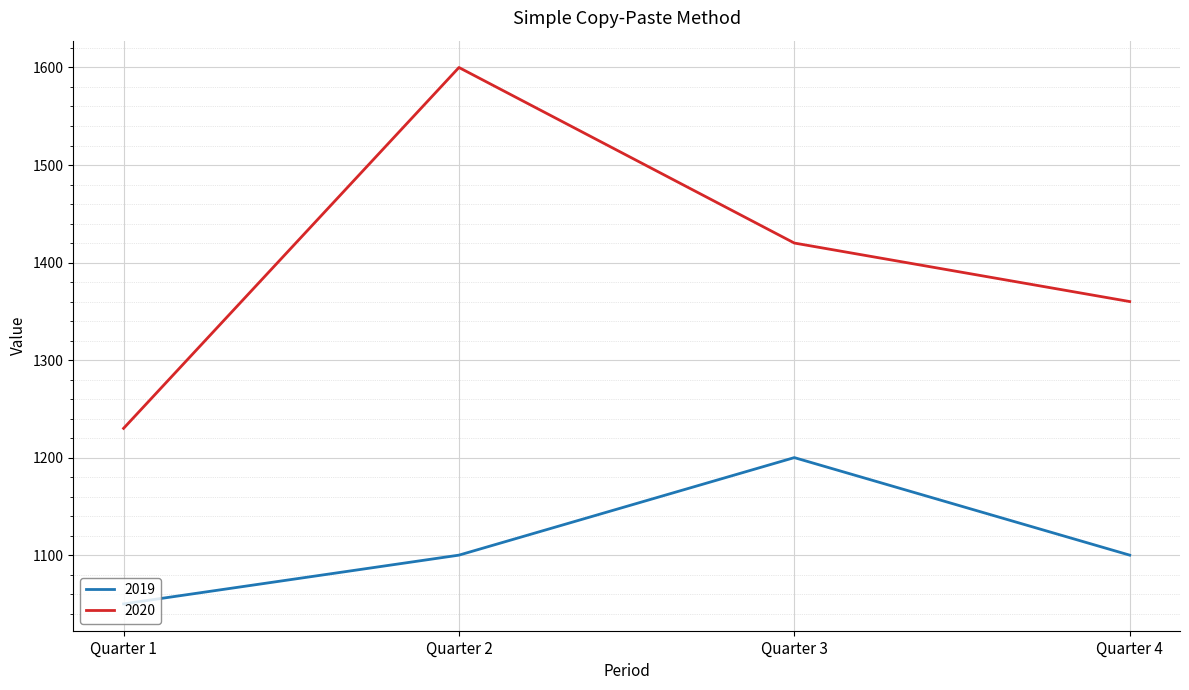

Reading right to left, extract all data points from this chart.

2019: Quarter 4=1100	Quarter 3=1200	Quarter 2=1100	Quarter 1=1050
2020: Quarter 4=1360	Quarter 3=1420	Quarter 2=1600	Quarter 1=1230